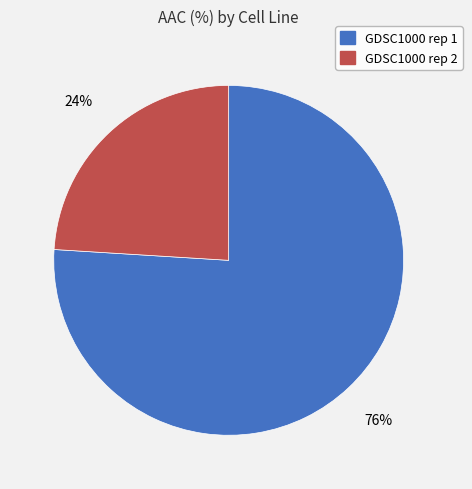

Which has a higher value, GDSC1000 rep 1 or GDSC1000 rep 2?

GDSC1000 rep 1